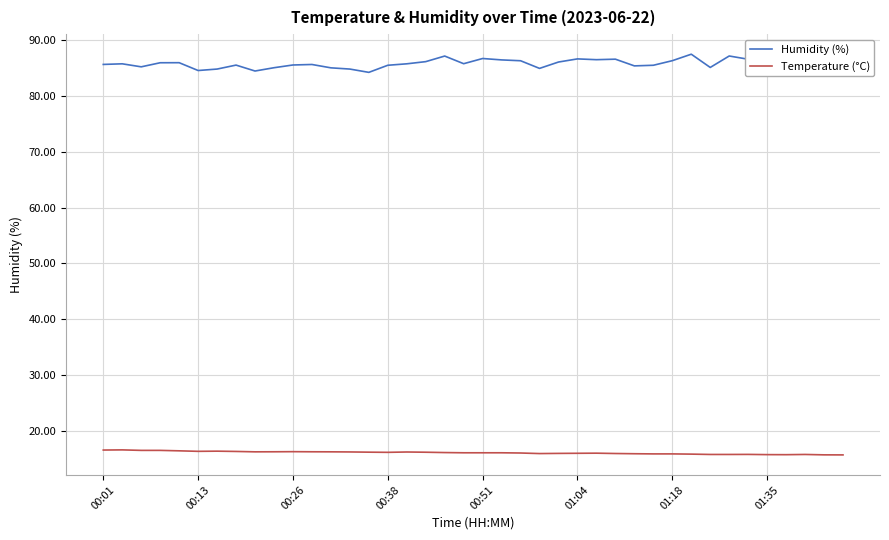

Which series has the largest total across all categories?

Humidity (%)